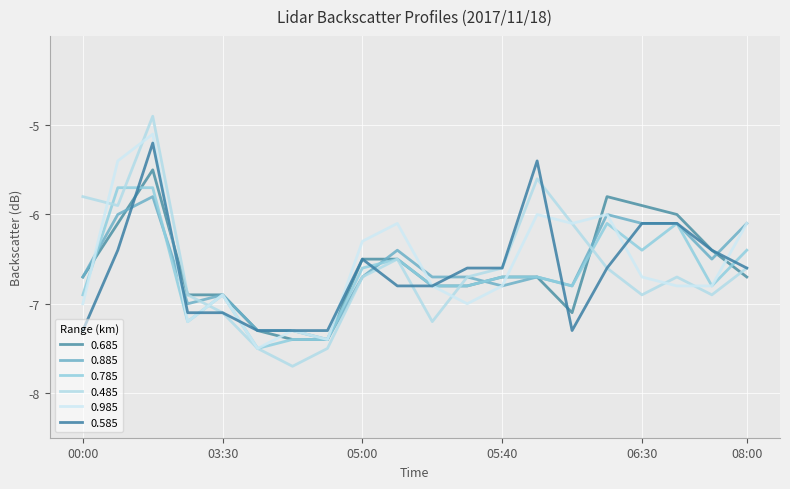

Reading right to left, extract all data points from this chart.

0.685: -6.7	-6.4	-6.0	-5.9	-5.8	-7.1	-6.7	-6.7	-6.8	-6.8	-6.5	-6.5	-7.4	-7.4	-7.3	-6.9	-6.9	-5.5	-6.1	-6.7
0.885: -6.1	-6.5	-6.1	-6.1	-6.0	-6.8	-6.7	-6.8	-6.7	-6.7	-6.4	-6.7	-7.4	-7.3	-7.3	-6.9	-7.0	-5.8	-6.0	-6.7
0.785: -6.4	-6.8	-6.1	-6.4	-6.1	-6.8	-6.7	-6.7	-6.8	-6.8	-6.5	-6.6	-7.4	-7.4	-7.5	-6.9	-7.2	-5.7	-5.7	-6.9
0.485: -6.6	-6.9	-6.7	-6.9	-6.6	-6.1	-5.6	-6.6	-6.7	-7.2	-6.5	-6.7	-7.5	-7.7	-7.5	-7.1	-6.9	-4.9	-5.9	-5.8
0.985: -6.1	-6.8	-6.8	-6.7	-6.0	-6.1	-6.0	-6.8	-7.0	-6.8	-6.1	-6.3	-7.4	-7.3	-7.5	-6.9	-7.2	-5.1	-5.4	-7.0
0.585: -6.6	-6.4	-6.1	-6.1	-6.6	-7.3	-5.4	-6.6	-6.6	-6.8	-6.8	-6.5	-7.3	-7.3	-7.3	-7.1	-7.1	-5.2	-6.4	-7.3